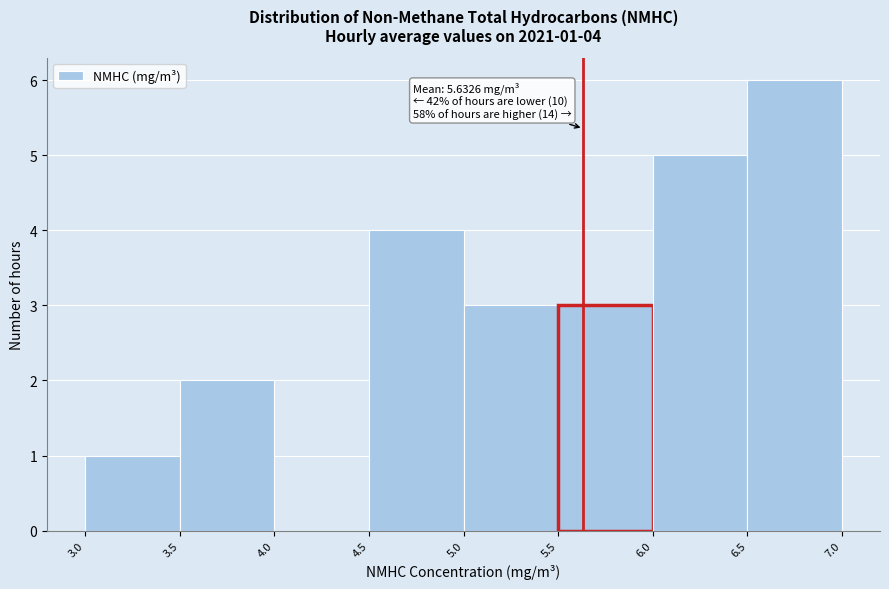

Which range on the x-axis has the tallest bar?

6.5 to 7.0